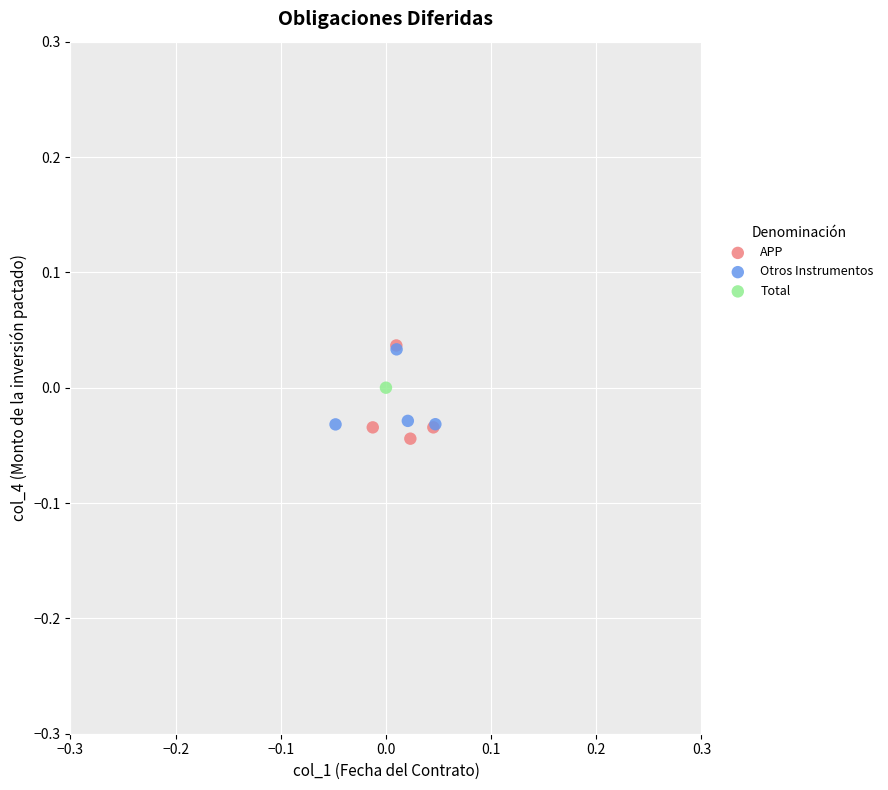

What are all the series names shown in the legend?

APP, Otros Instrumentos, Total